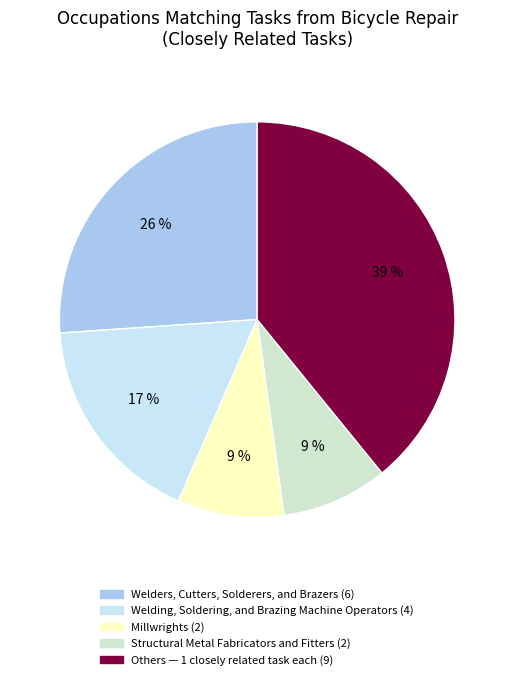

Does any single category account for the majority?

No